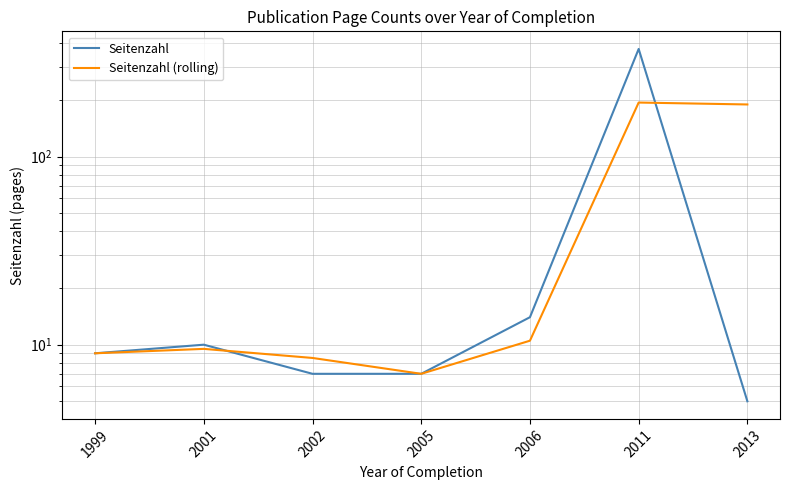

Which series ends up on top after the final intersection of Seitenzahl and Seitenzahl (rolling)?

Seitenzahl (rolling)